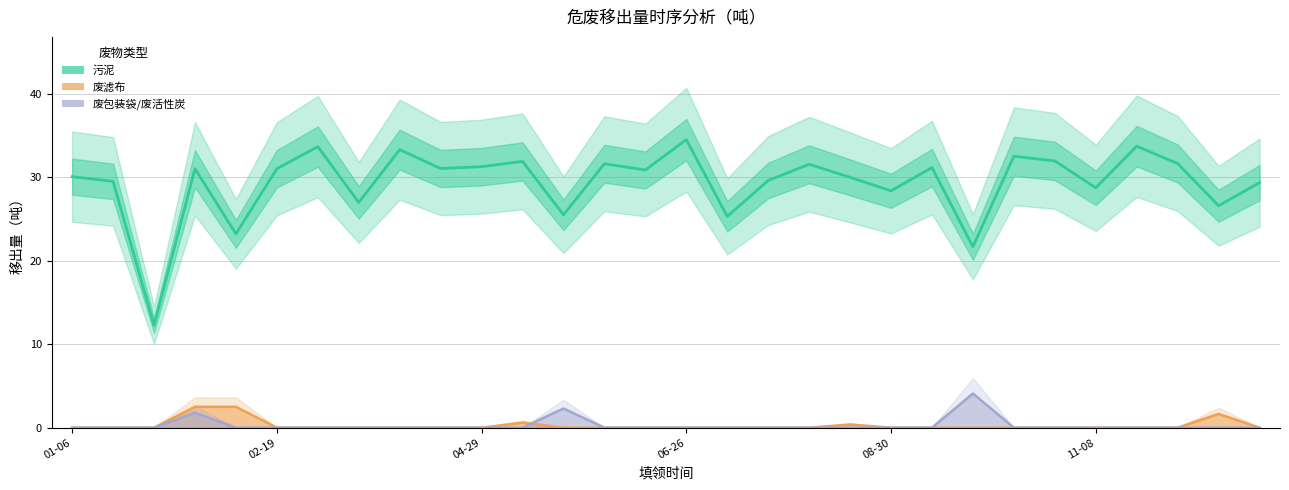

Which category has the highest value in the 废包装袋/废活性炭 series?

22